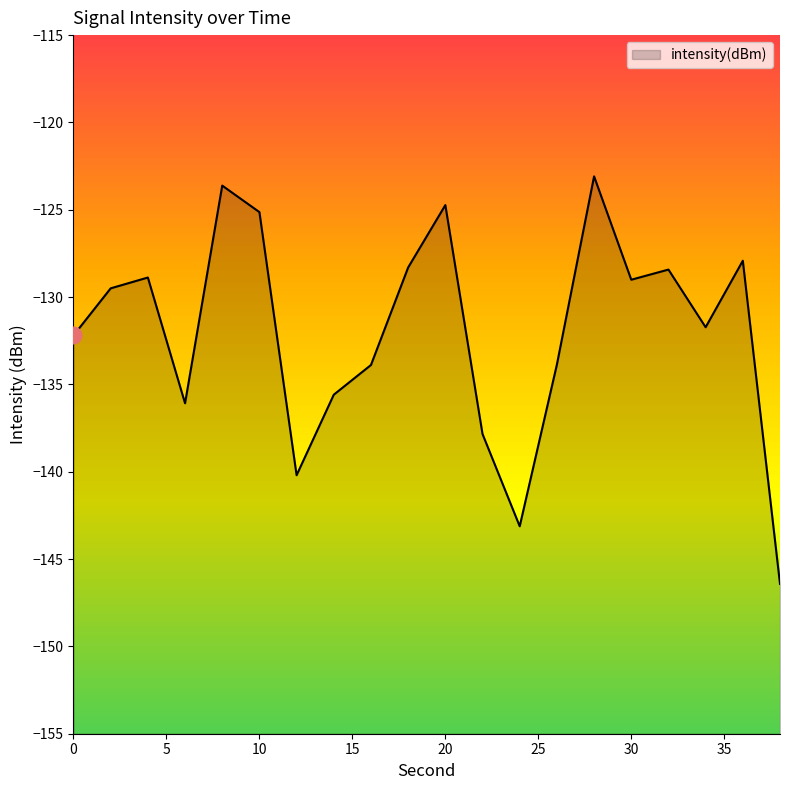

At which label does the data first exceed -129?

4